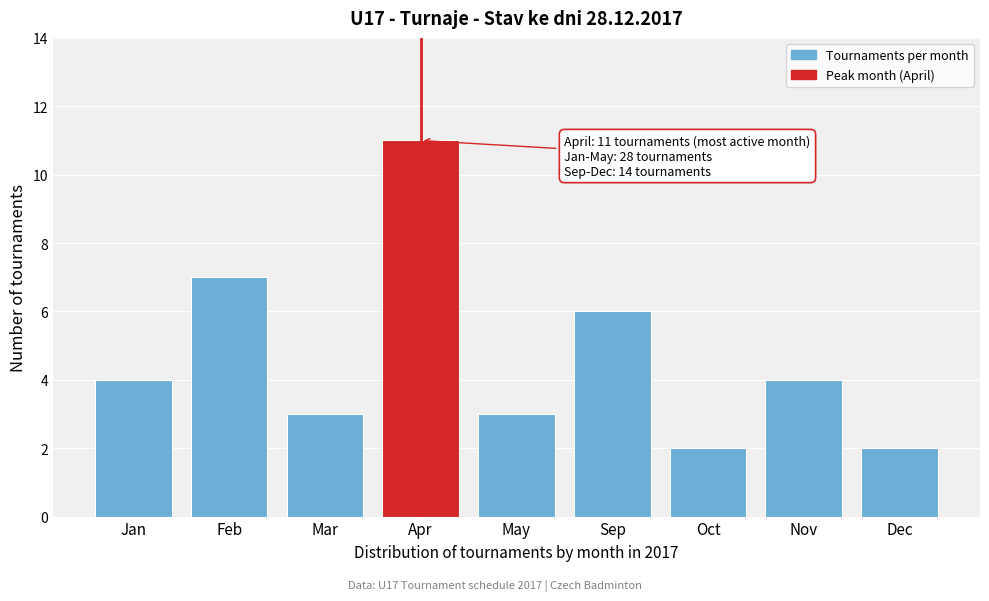

Reading left to right, extract all data points from this chart.

4	7	3	11	3	6	2	4	2